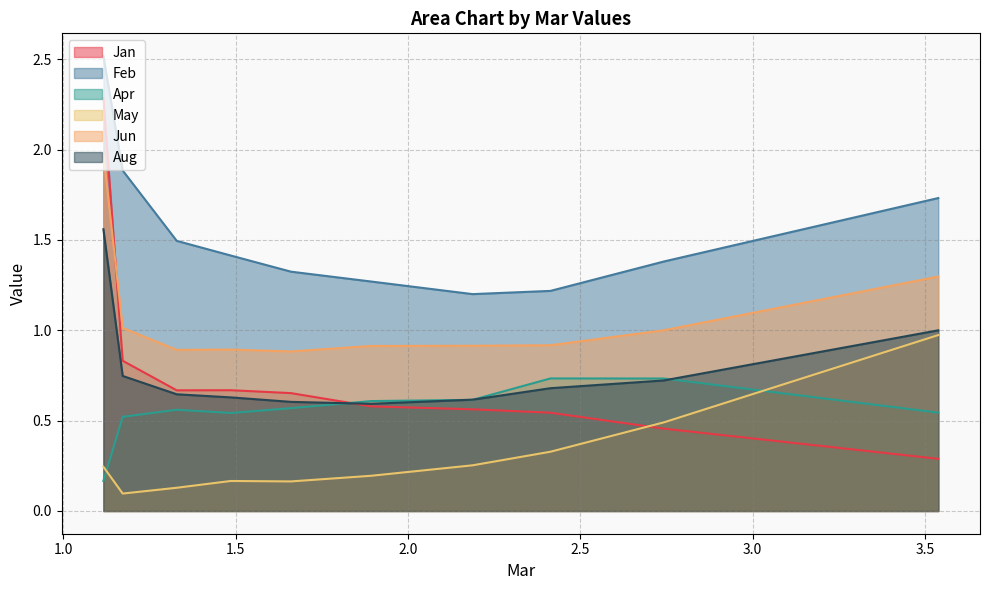

What is the value of the Jun point at the 1st from the left?

2.0